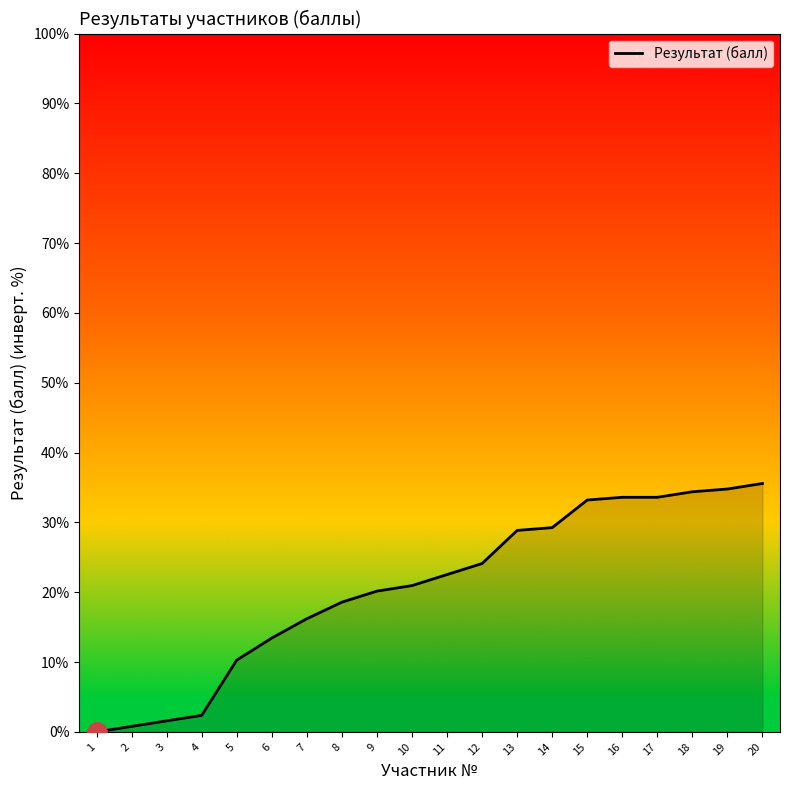

True or false: the data has more than 1 interior local peaks.

False